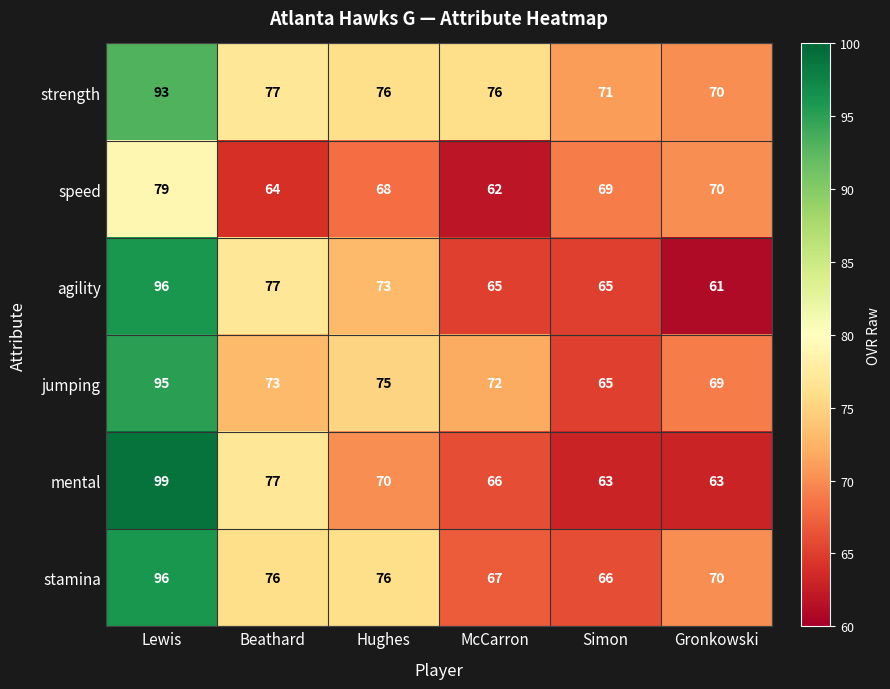

What is the sum of the agility values at Beathard and Gronkowski?

138